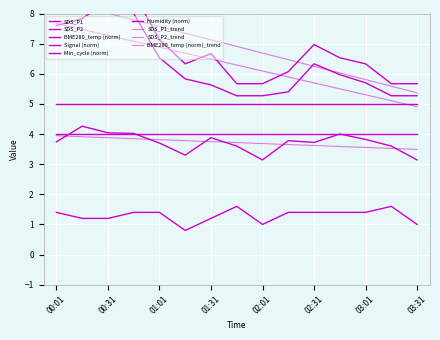

The SDS_P1 series shows 6.3 at 01:16. True or false?

True